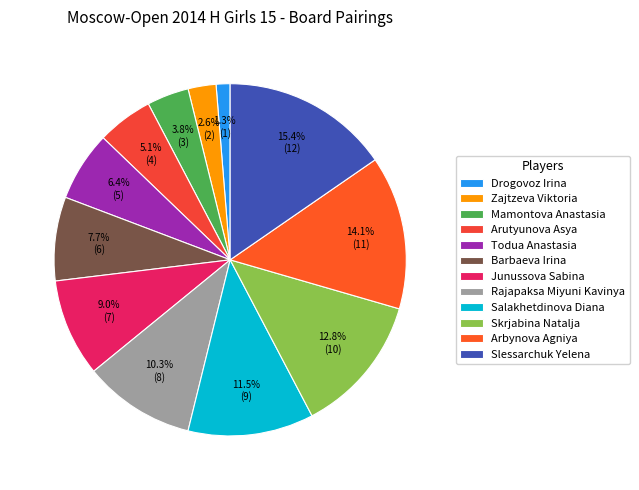

The Junussova Sabina slice represents 9% of the pie. True or false?

True